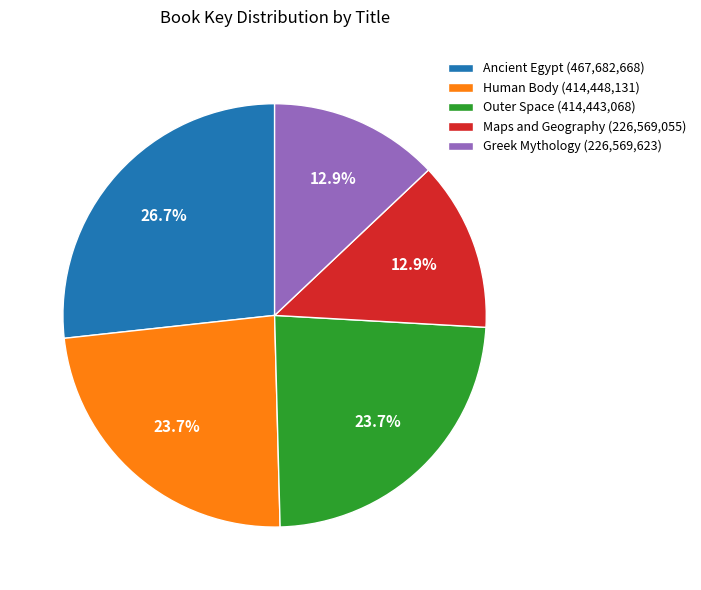

Is there a majority slice in this chart?

No